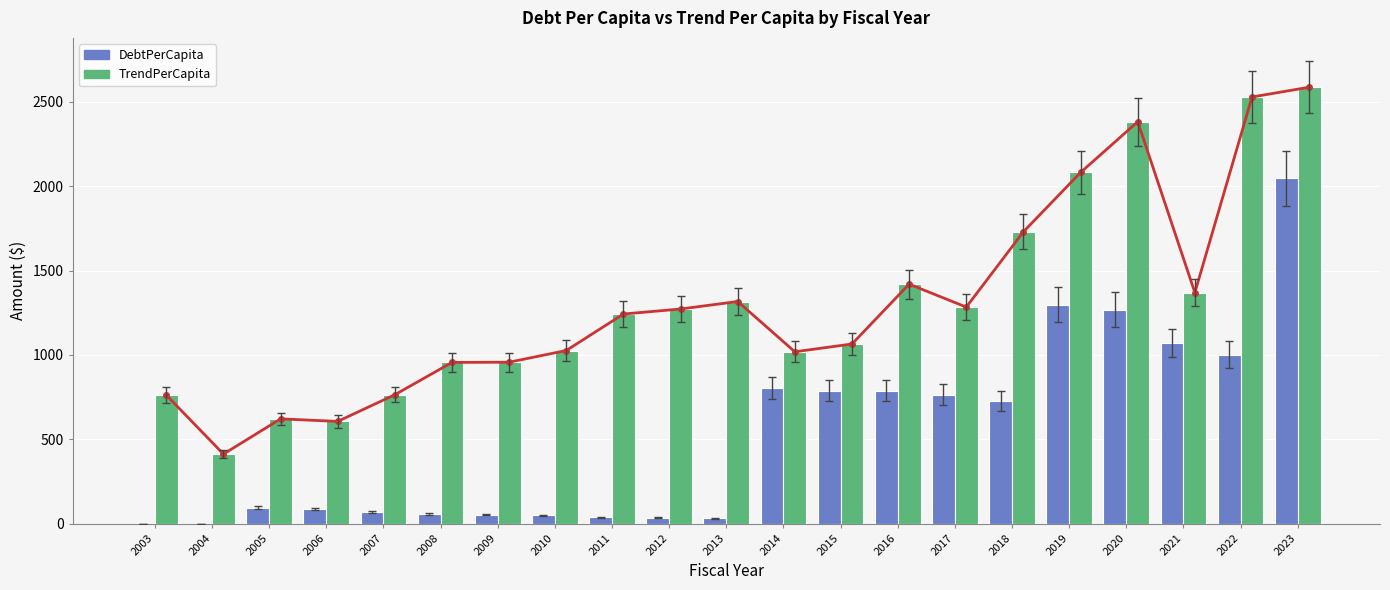

How many values in the TrendPerCapita series exceed 1242?

11